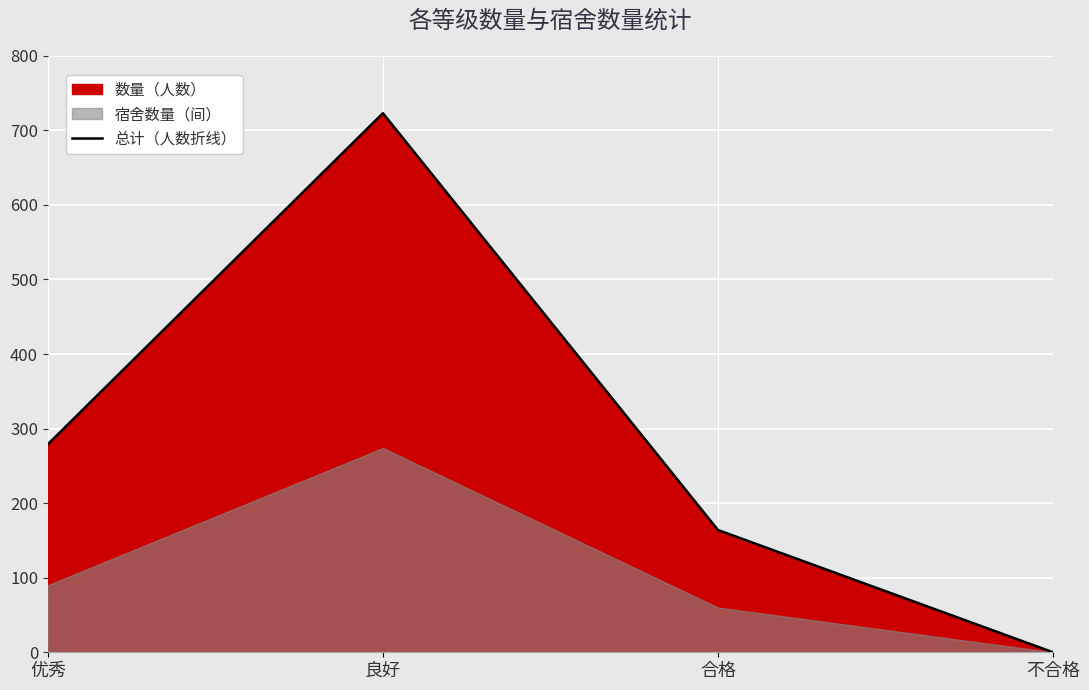

List the labels in order of value, smallest first.

不合格, 合格, 优秀, 良好